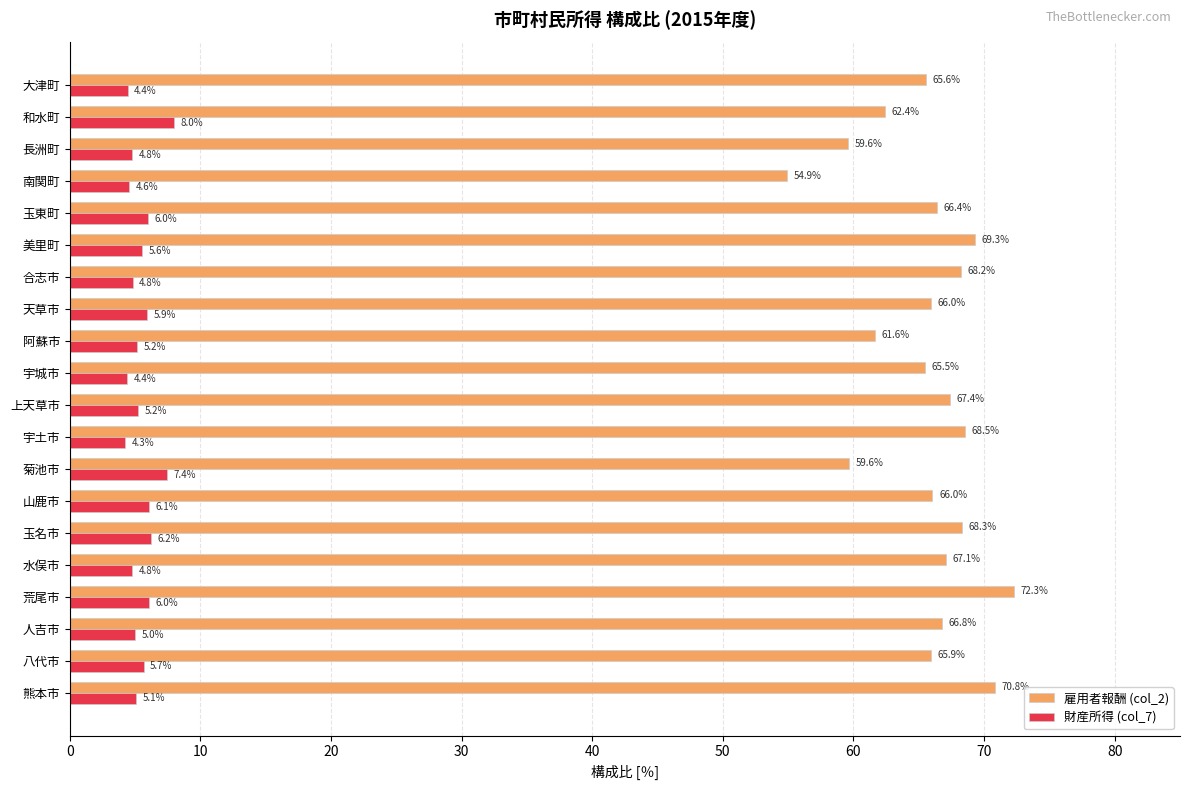

How many values in the 雇用者報酬 (col_2) series are below 66?

9